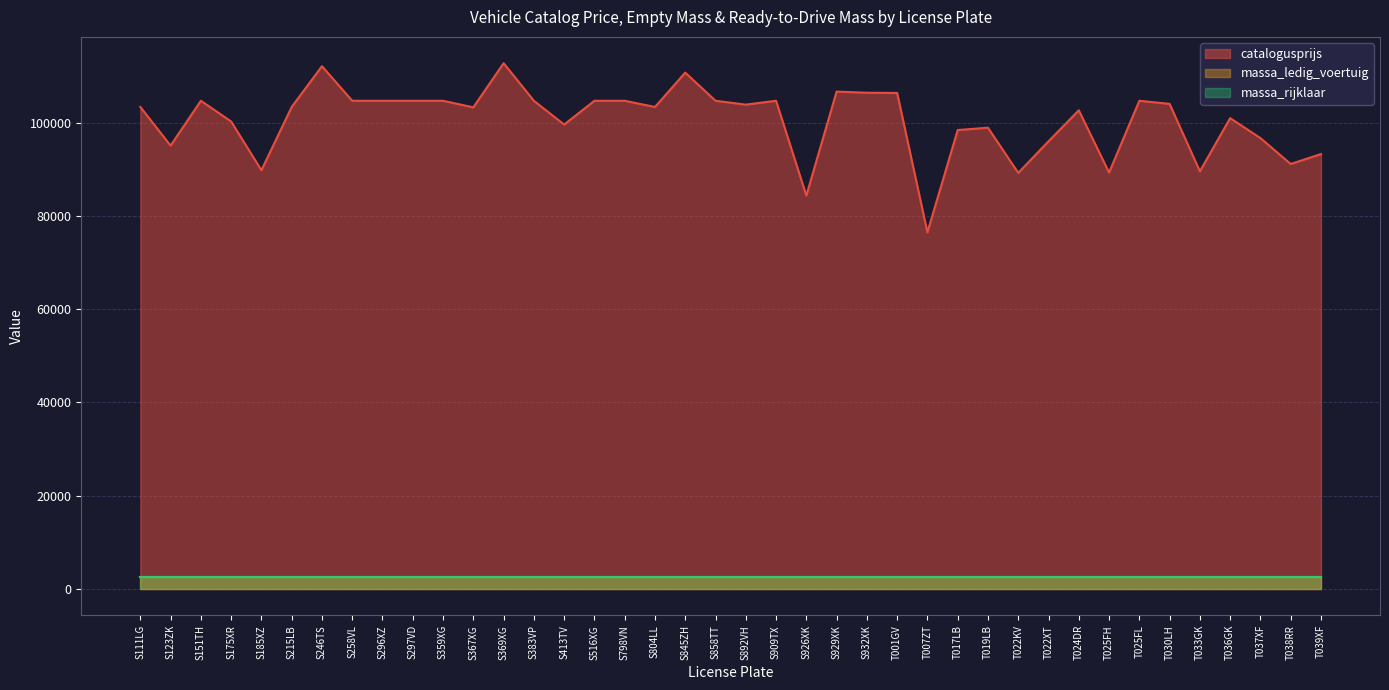

At how many categories does at least one series exceed 70196?

40